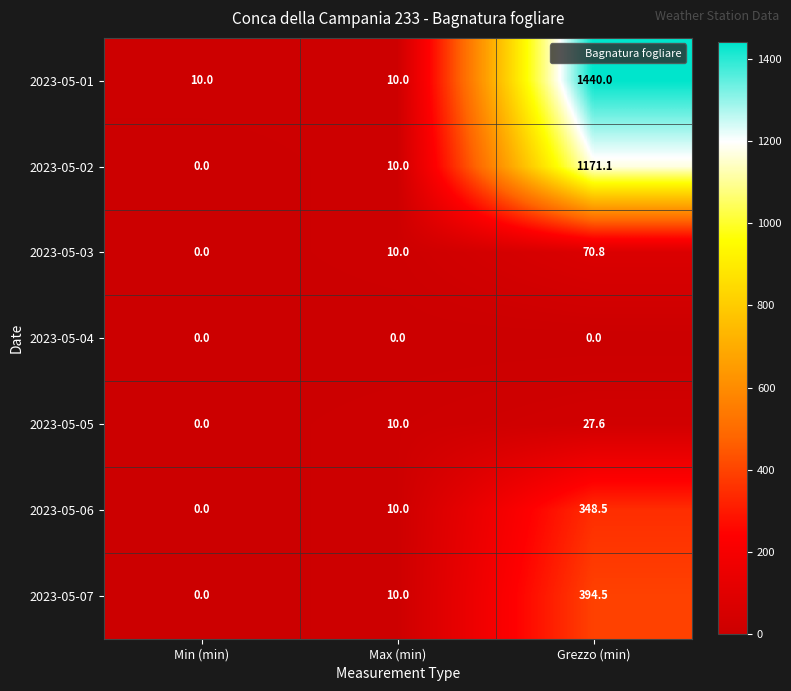

What is the maximum value shown in the chart?

1440.0